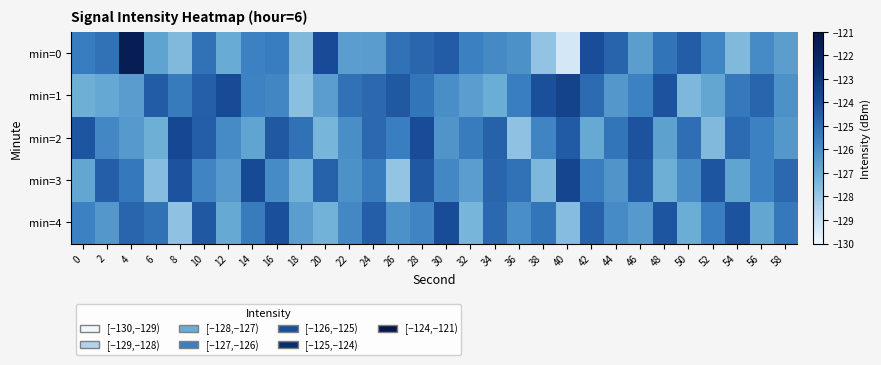

What is the total value across all series at 14?

-627.1